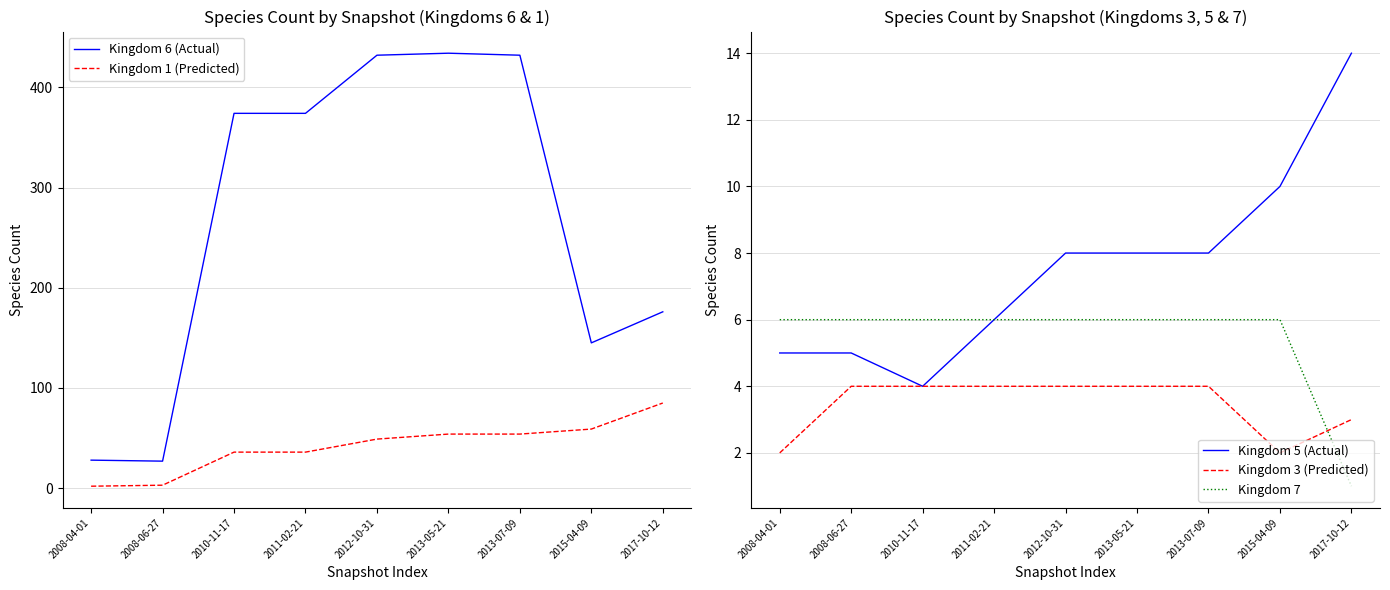

What is the spread (max minus min) of values at 2008-06-27?

24